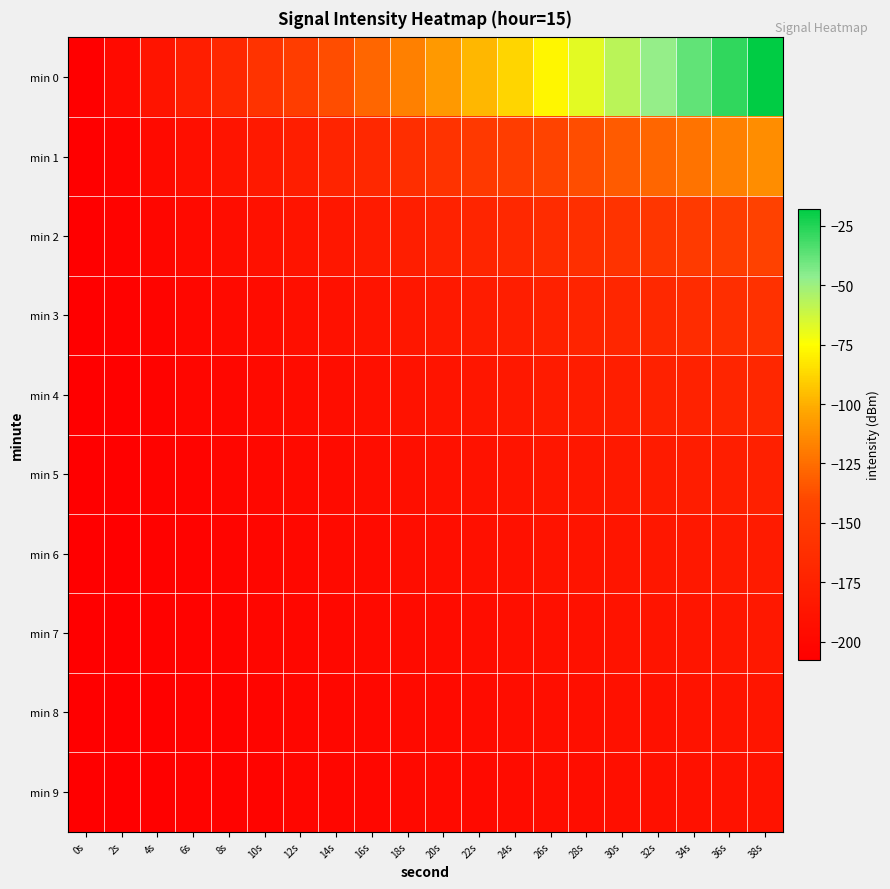

At which category is the sum across all series the highest?

38s